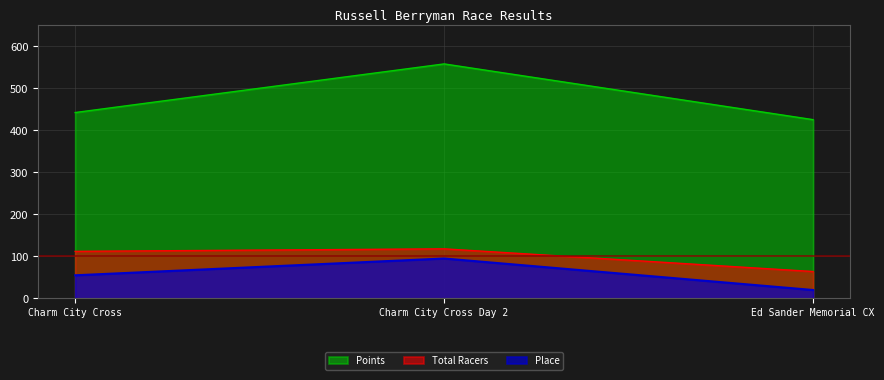

Which series changed the most between Charm City Cross and Ed Sander Memorial CX?

Total Racers